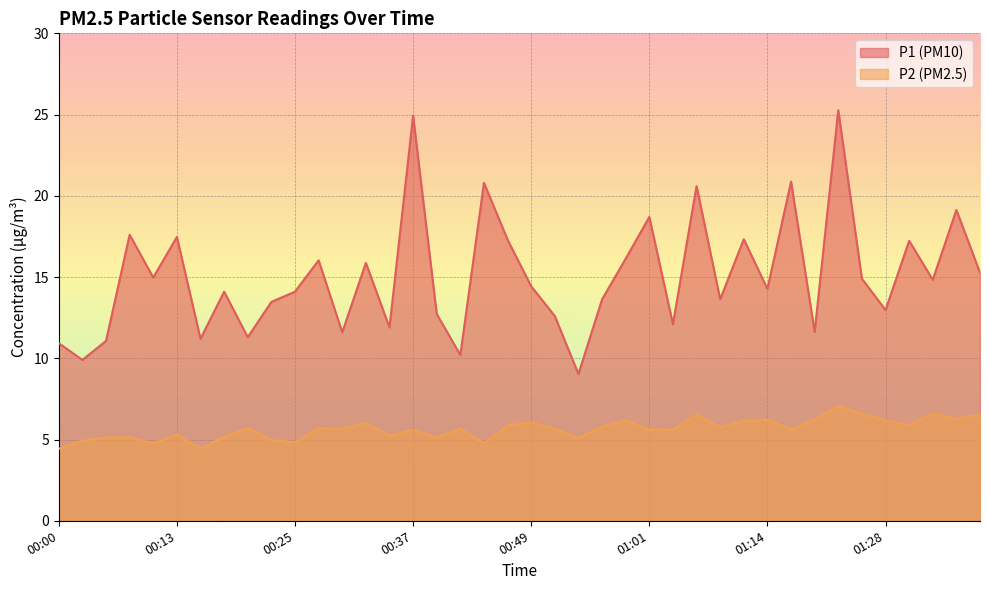

True or false: P2 has a value of 5.1 at 00:54.

True